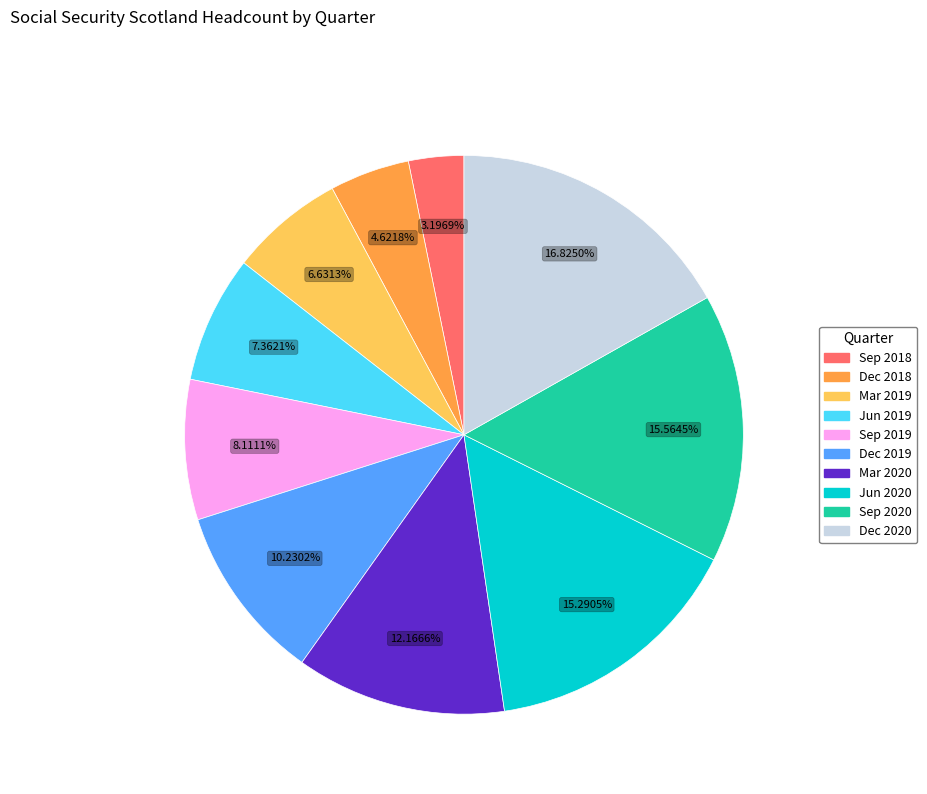

How many segments does this pie chart have?

10